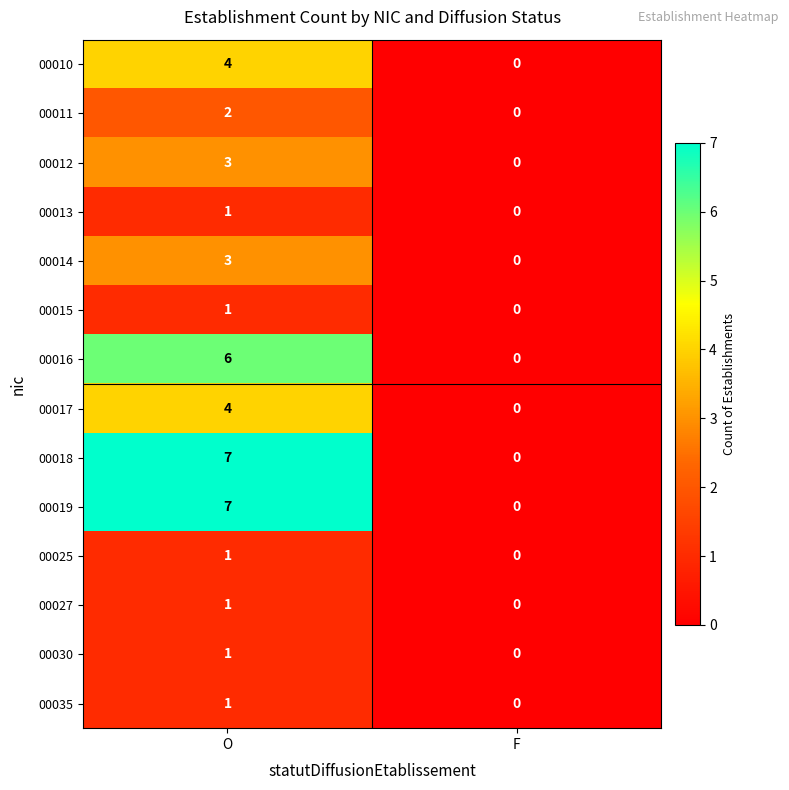

What is the difference between the maximum and minimum values in the 00010 series?

4